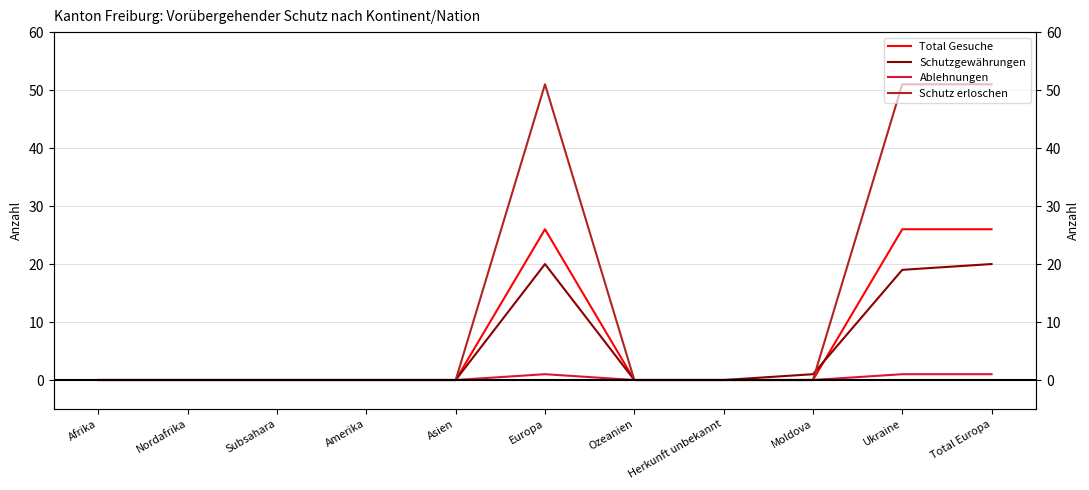

Is this an area chart (filled region under the line)?

No